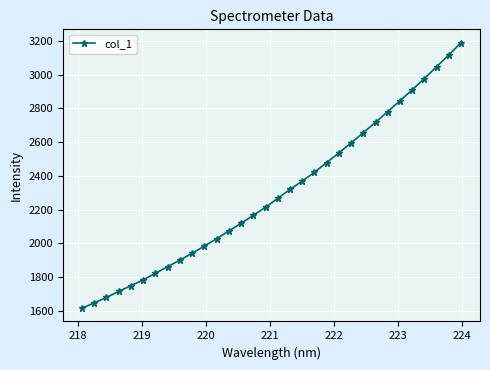

What is the minimum value shown in the chart?

1615.3